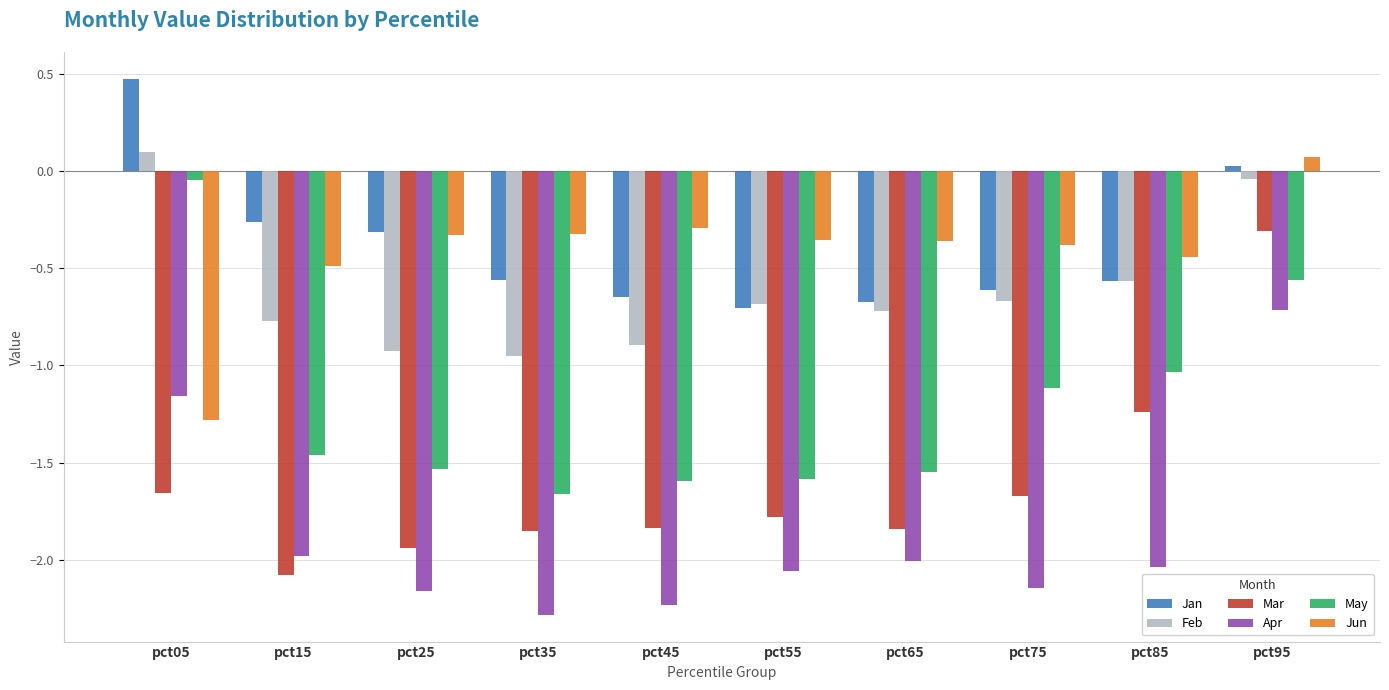

What are all the series names shown in the legend?

Jan, Feb, Mar, Apr, May, Jun